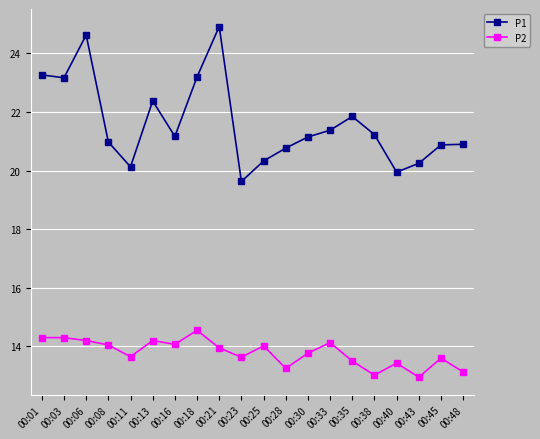

True or false: P2 has more than 2 points higher than both neighbors.

True